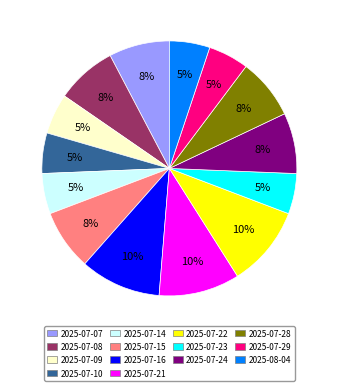

To the nearest percent, what is the difference between the largest and smallest slice percentages?

5%